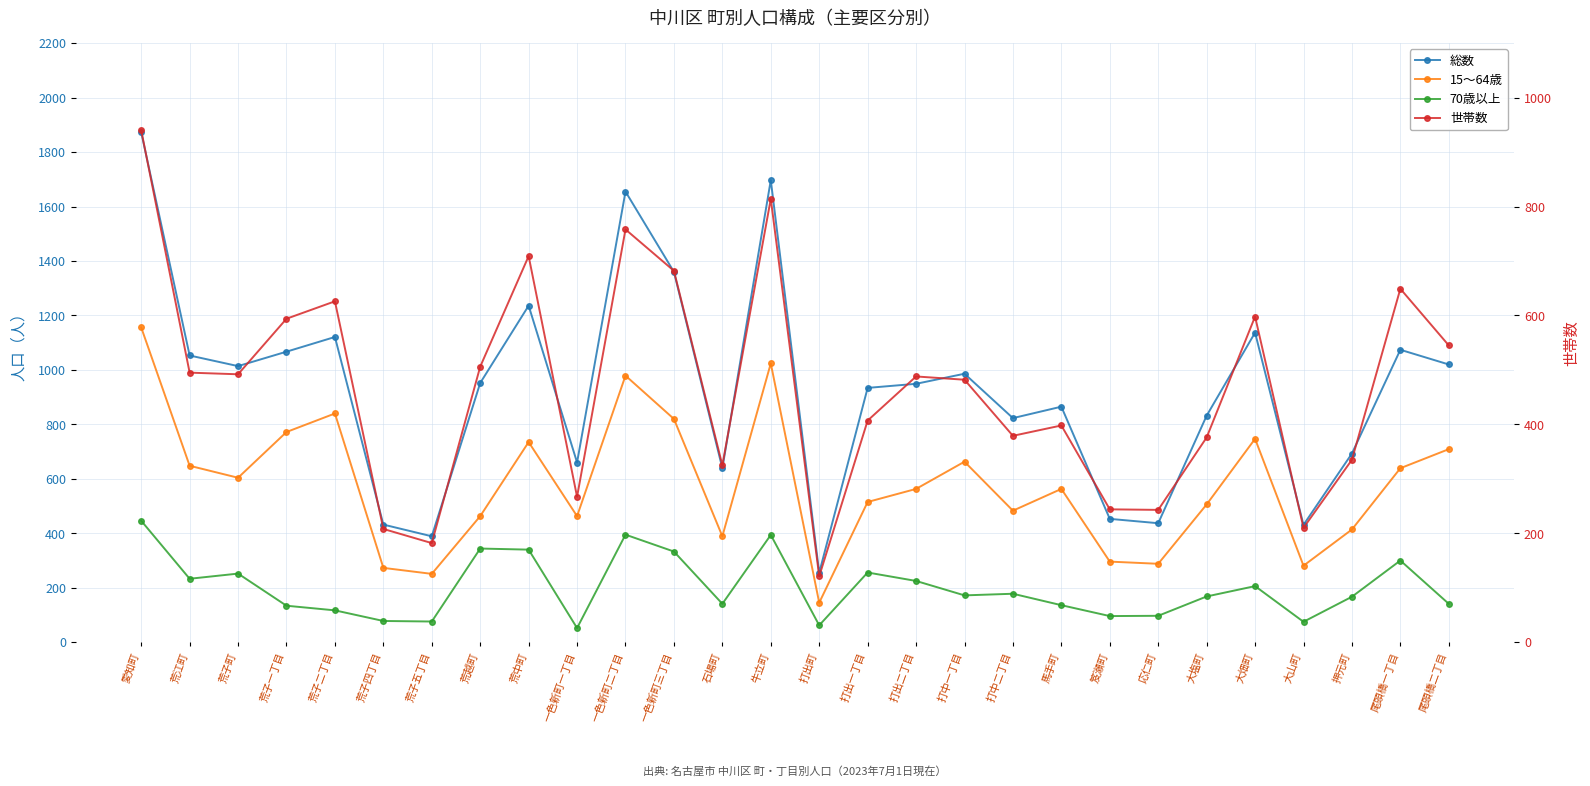

How many values in the 70歳以上 series are below 172?

14